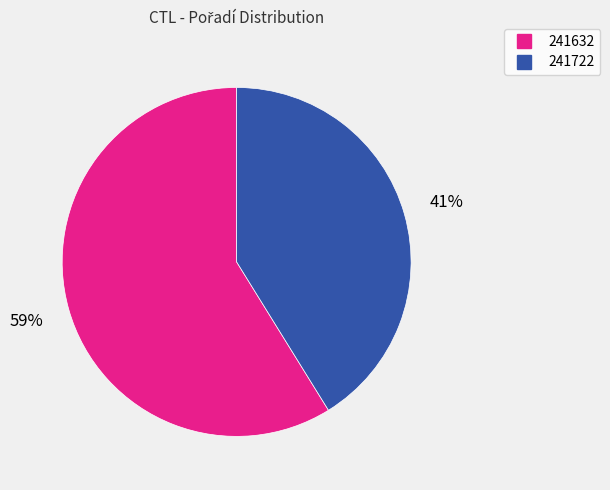

Do 241722 and 241632 together represent more than half of the pie?

Yes